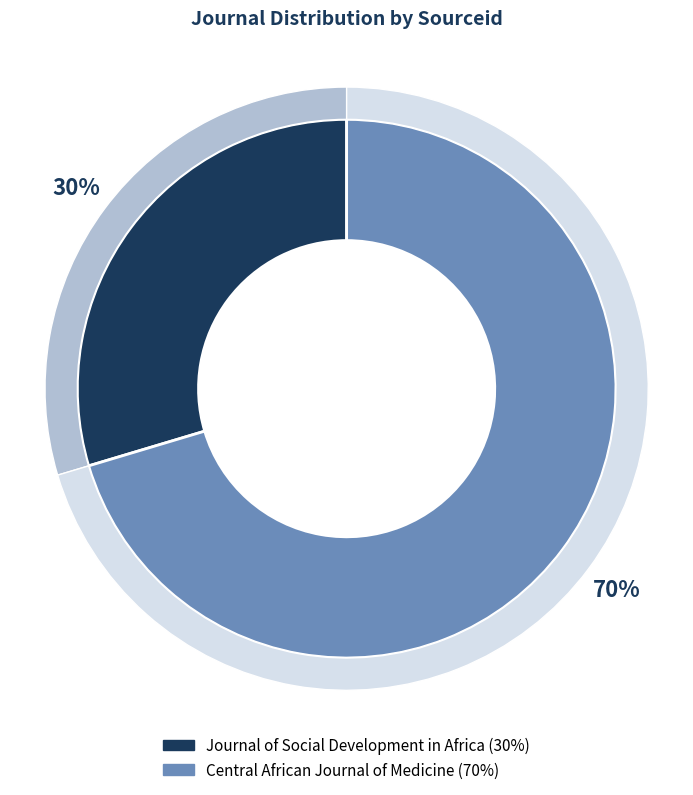

Rank the categories by value from lowest to highest.

Journal of Social Development in Africa, Central African Journal of Medicine